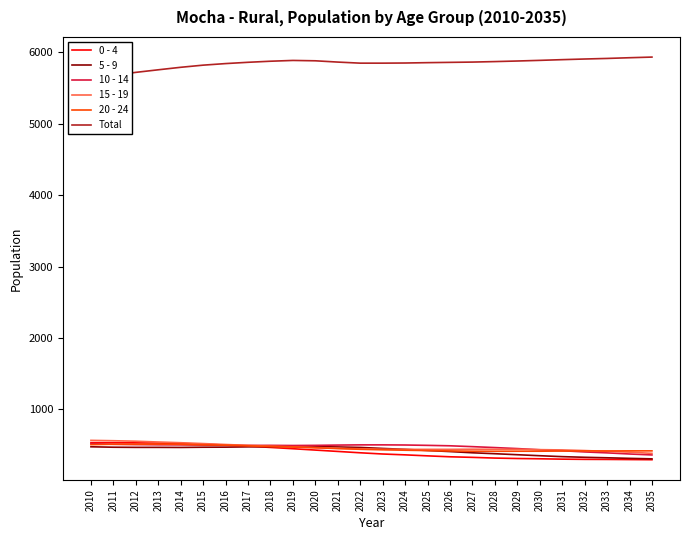

List the labels in order of 20 - 24 value, smallest first.

2028, 2027, 2029, 2030, 2031, 2026, 2032, 2033, 2034, 2035, 2025, 2024, 2023, 2022, 2021, 2020, 2019, 2018, 2017, 2016, 2015, 2010, 2014, 2011, 2012, 2013